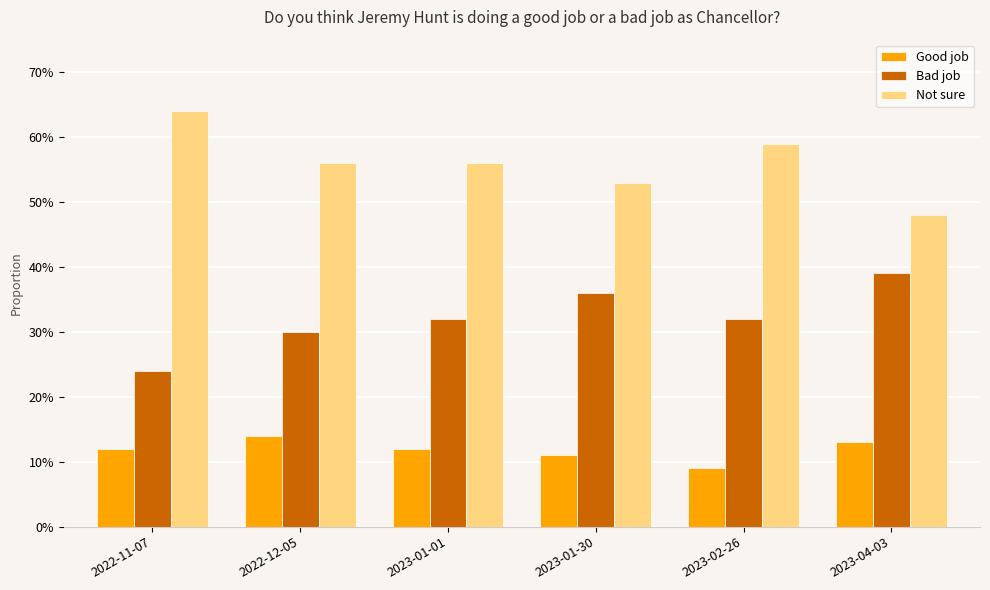

At which label does Not sure reach its peak?

2022-11-07